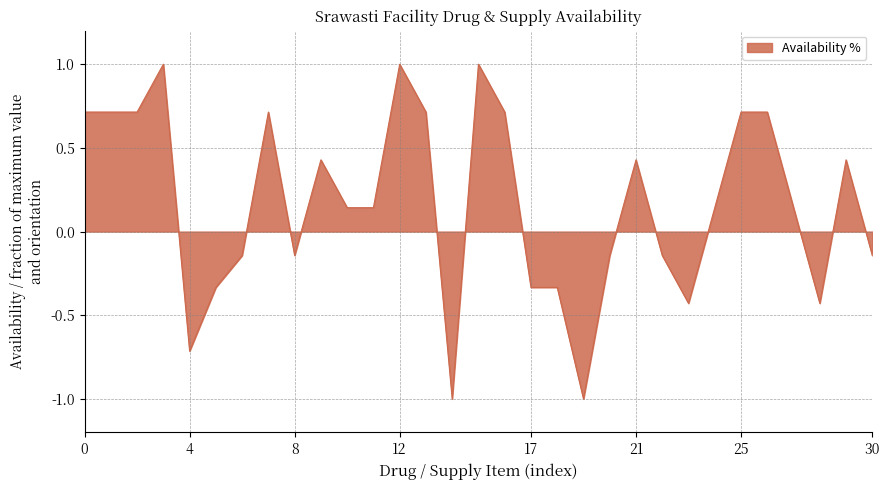

What is the smallest value displayed?

-1.0